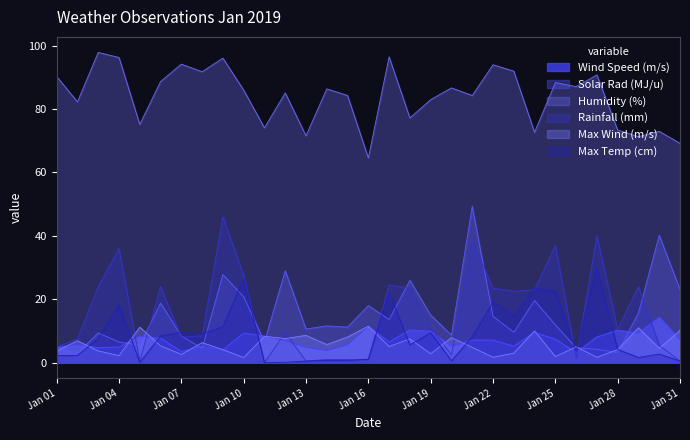

True or false: Humidity (%) and Max Wind (m/s) cross at least once.

False